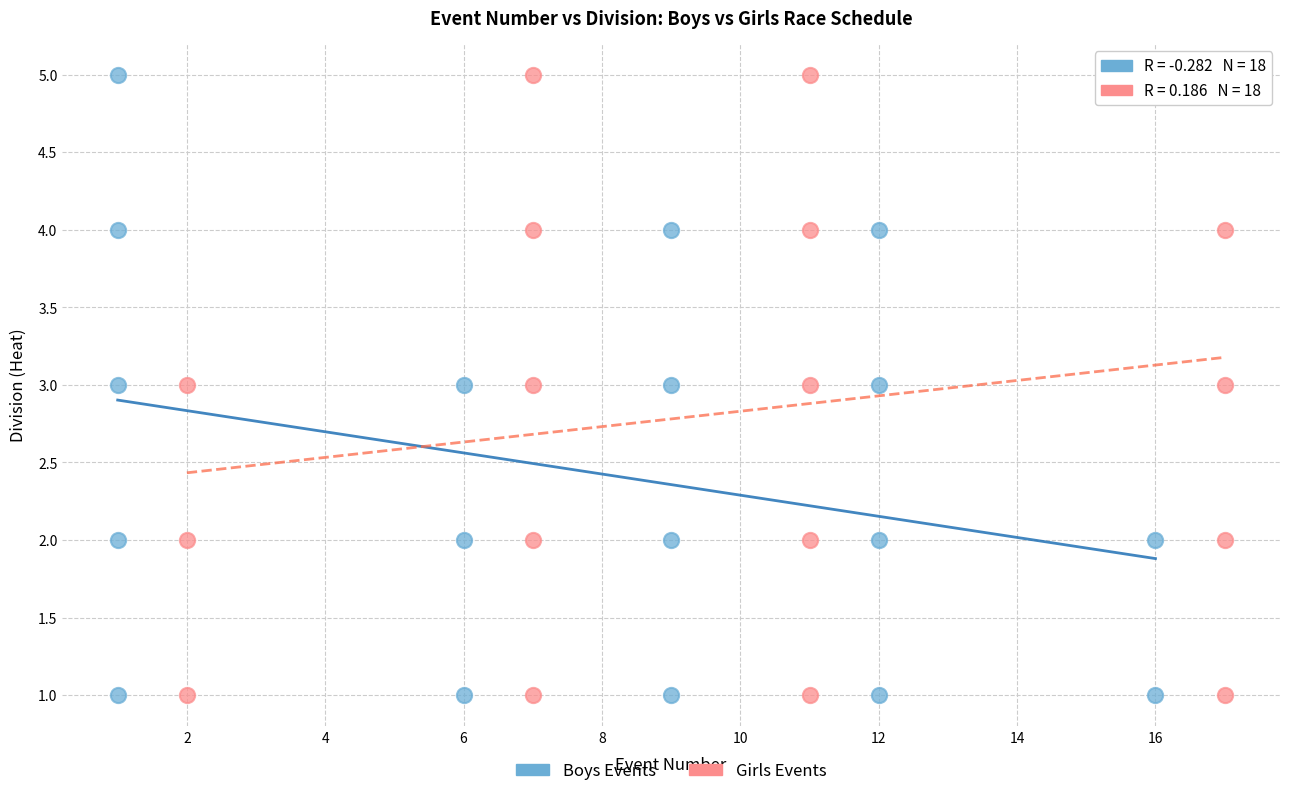

What are all the series names shown in the legend?

Boys Events, Girls Events